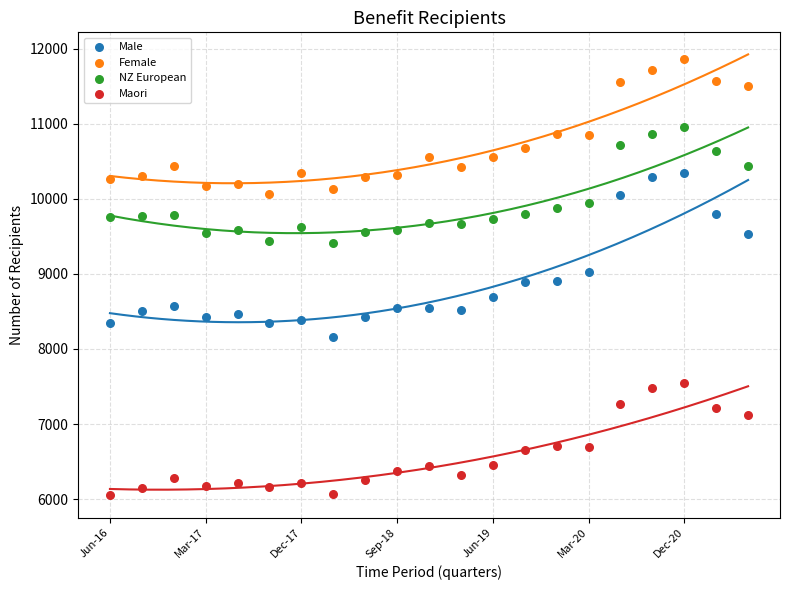

Which series has the widest spread of Y values?

Male